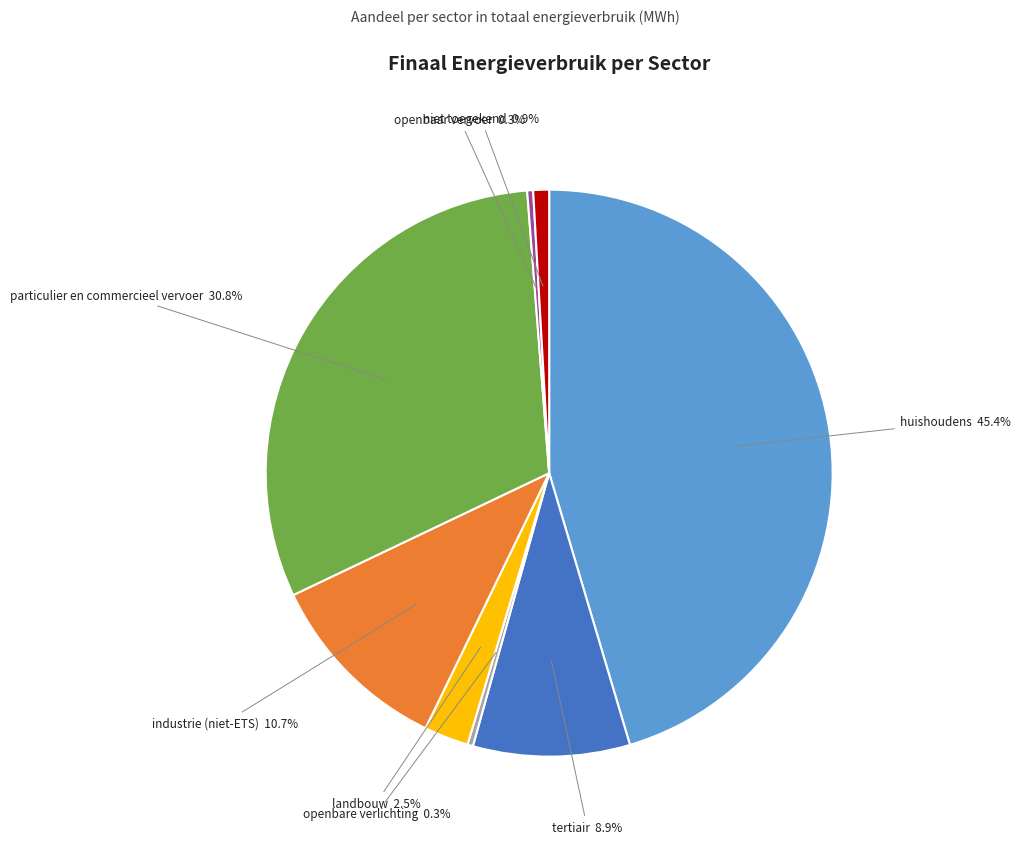

Does any single category account for the majority?

No